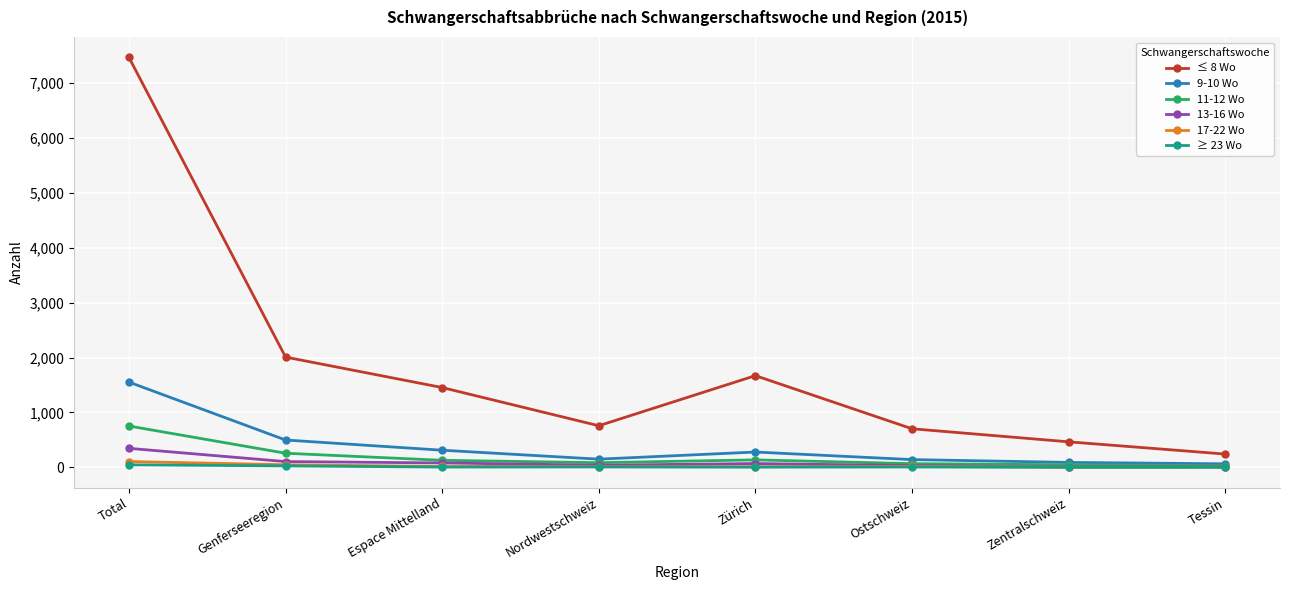

Which series has the widest spread of values?

≤ 8 Wo